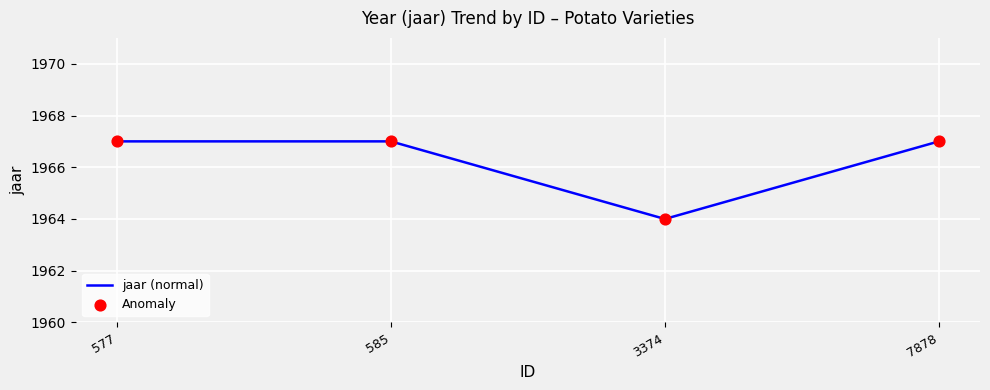

Where is the data nearest to the value 1965?

3374